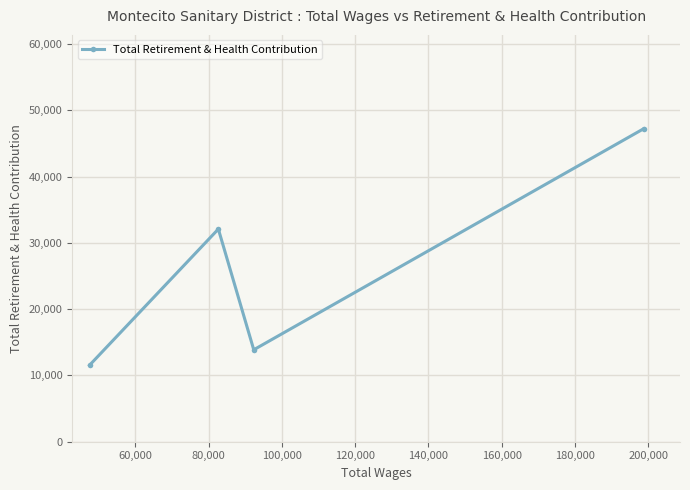

What is the value of the 4th point from the left?

47205.0